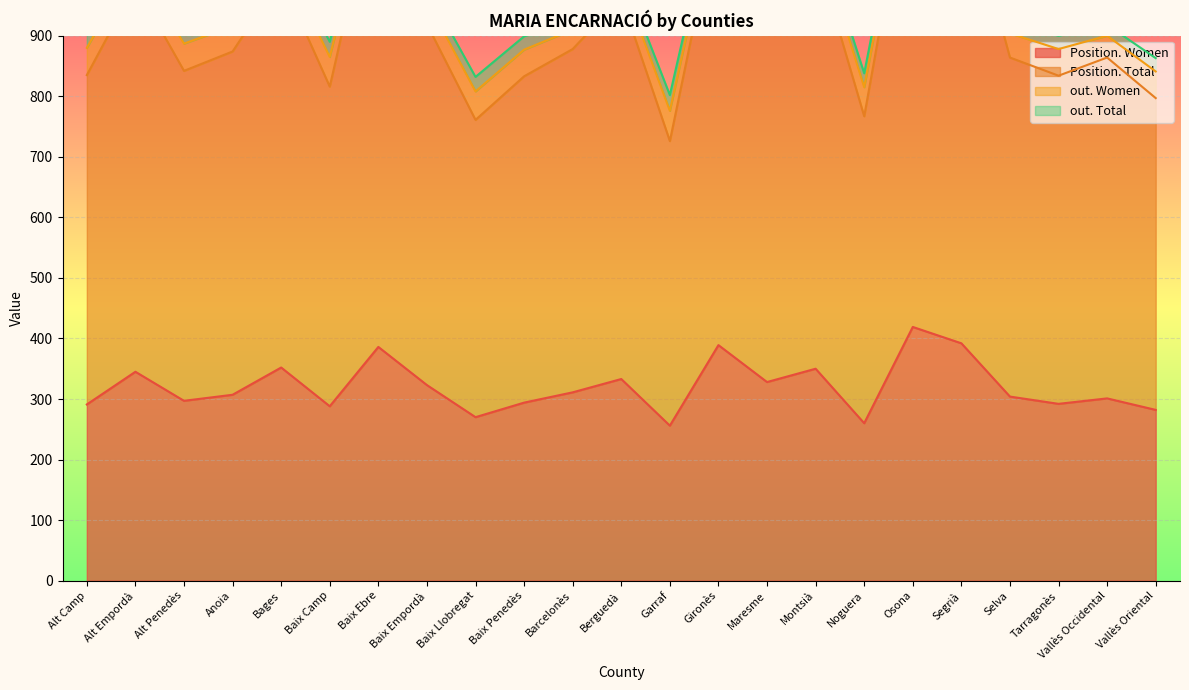

Rank the categories by Position. Total value from lowest to highest.

Garraf, Baix Llobregat, Noguera, Vallès Oriental, Baix Camp, Baix Penedès, Tarragonès, Alt Camp, Alt Penedès, Selva, Vallès Occidental, Anoia, Barcelonès, Baix Empordà, Maresme, Berguedà, Alt Empordà, Bages, Montsià, Gironès, Segrià, Baix Ebre, Osona